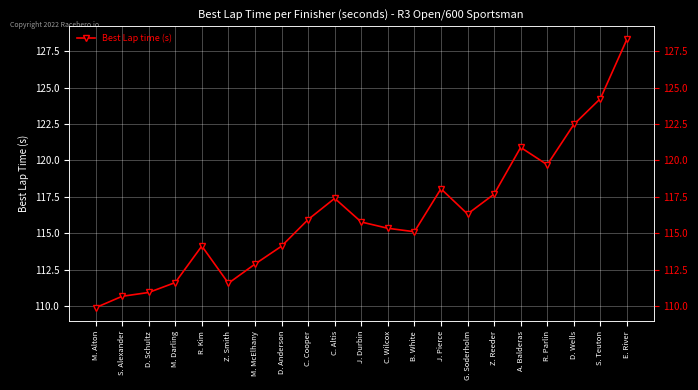

Which has a higher value, Z. Smith or M. Alton?

Z. Smith